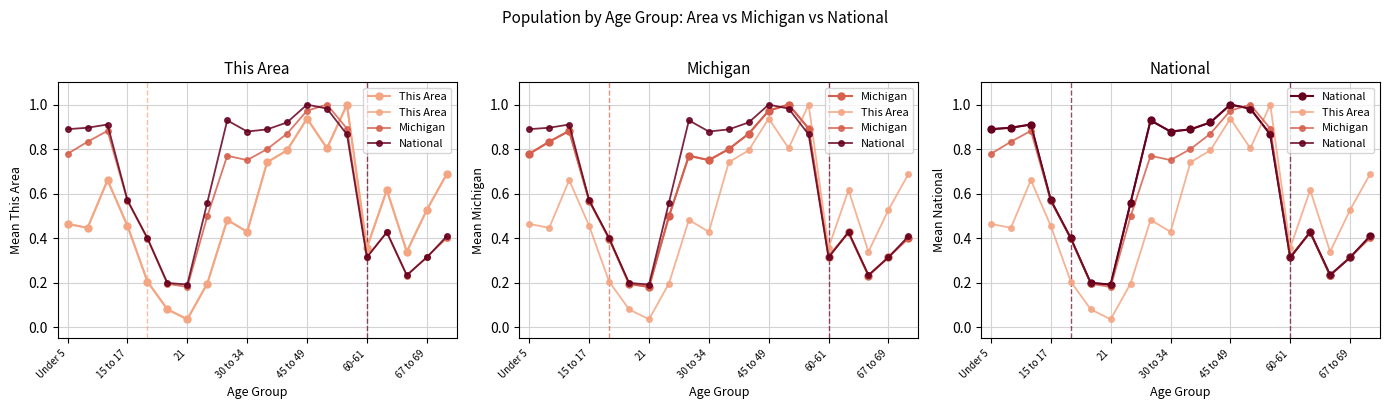

How many series are shown in this chart?

3